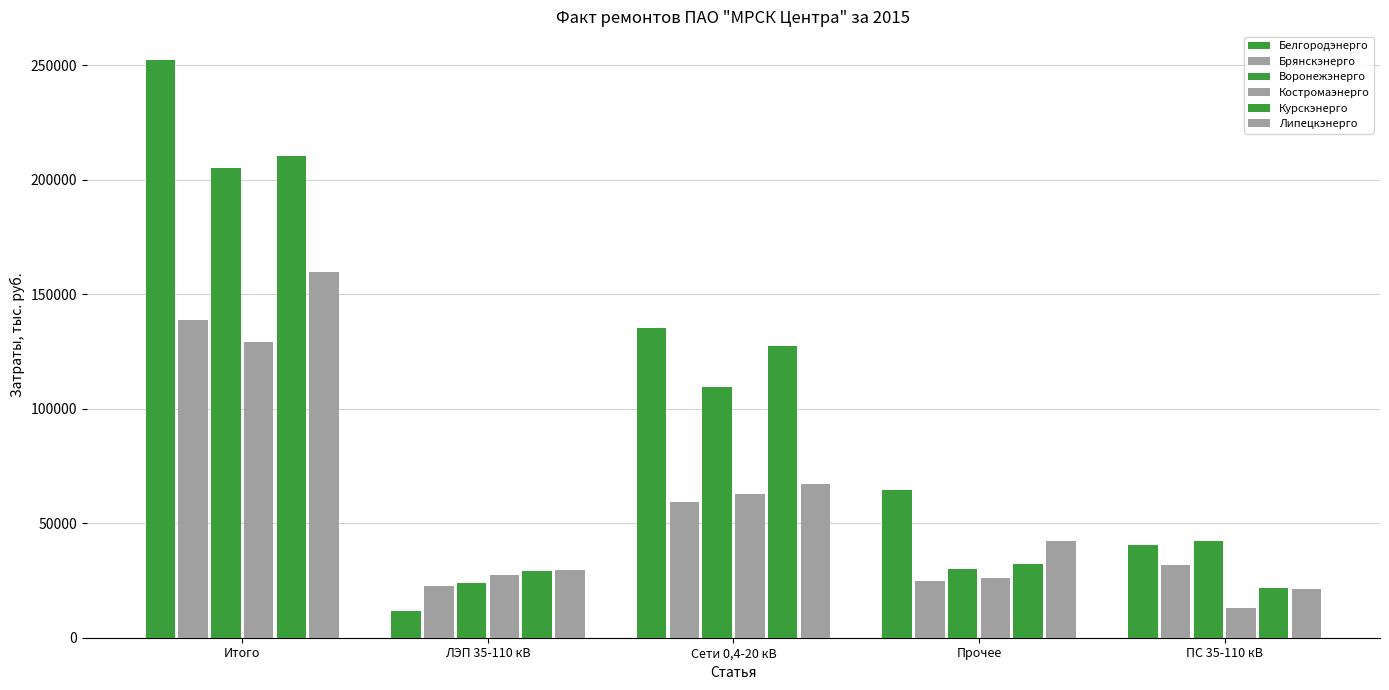

Reading left to right, what are all the values shown in this chart?

Белгородэнерго: Итого=252200.4	ЛЭП 35-110 кВ=11817.3	Сети 0,4-20 кВ=135417.0	Прочее=64636.1	ПС 35-110 кВ=40330.1
Брянскэнерго: Итого=138756.3	ЛЭП 35-110 кВ=22675.0	Сети 0,4-20 кВ=59355.3	Прочее=24830.6	ПС 35-110 кВ=31895.4
Воронежэнерго: Итого=205332.8	ЛЭП 35-110 кВ=23711.6	Сети 0,4-20 кВ=109510.1	Прочее=29915.0	ПС 35-110 кВ=42196.1
Костромаэнерго: Итого=129332.3	ЛЭП 35-110 кВ=27606.5	Сети 0,4-20 кВ=62648.1	Прочее=26166.9	ПС 35-110 кВ=12910.8
Курскэнерго: Итого=210583.9	ЛЭП 35-110 кВ=29179.0	Сети 0,4-20 кВ=127591.3	Прочее=31995.7	ПС 35-110 кВ=21817.9
Липецкэнерго: Итого=159884.0	ЛЭП 35-110 кВ=29368.7	Сети 0,4-20 кВ=66952.9	Прочее=42166.3	ПС 35-110 кВ=21396.1